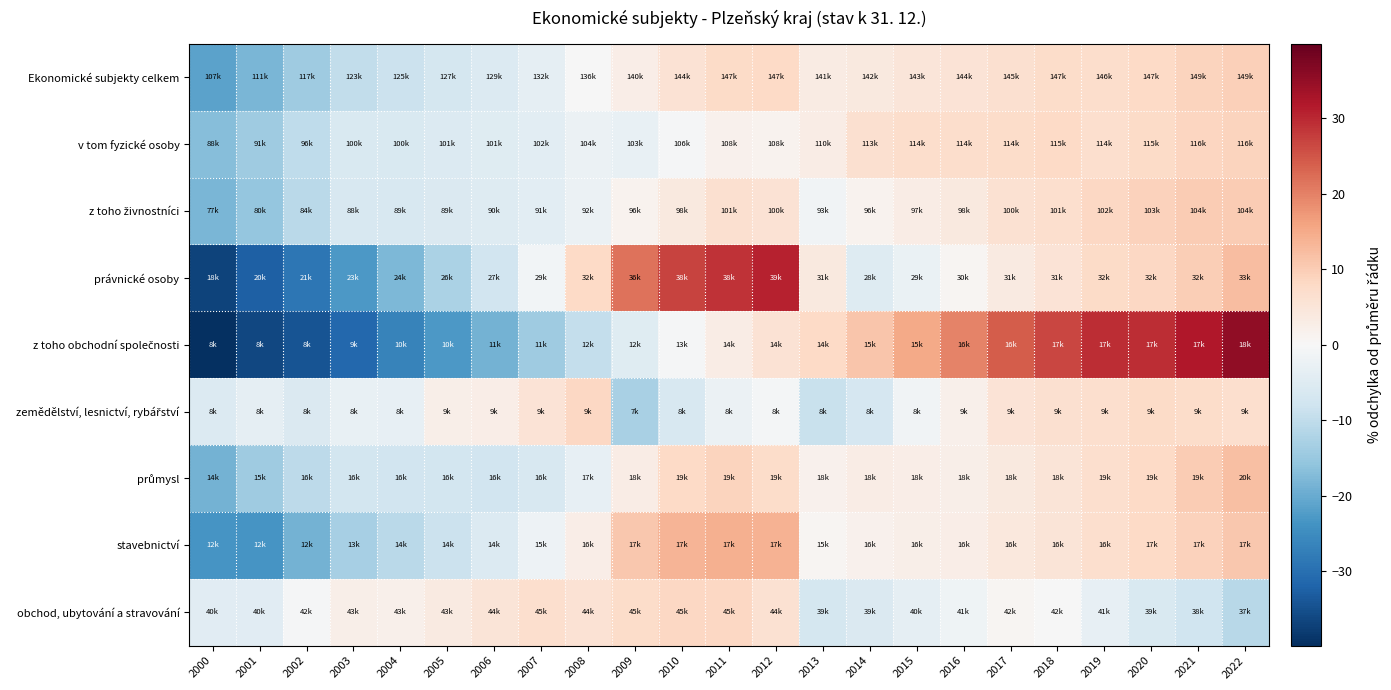

At which category does the chart reach its minimum across all series?

2000